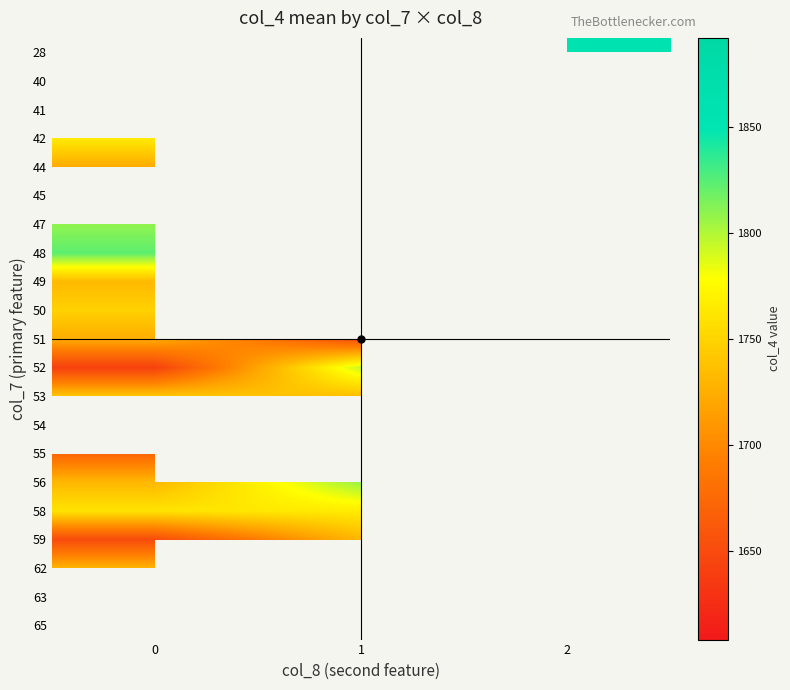

What is the smallest value displayed?

1608.0